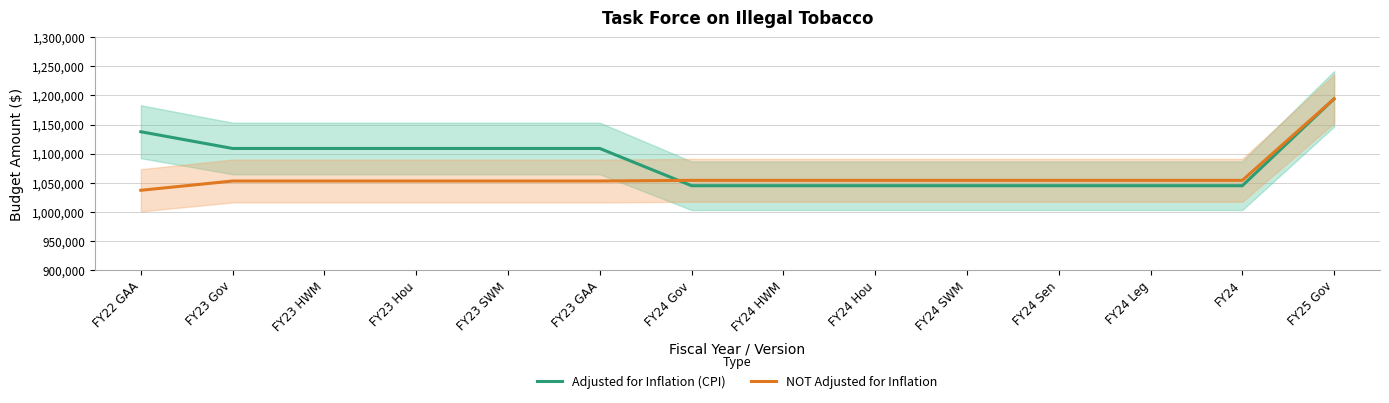

How many data points does each series have?

14